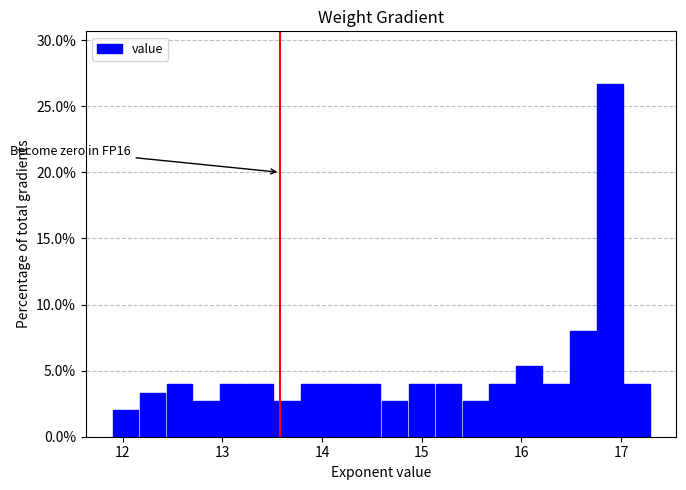

Around what value on the x-axis is the tallest bar? Give the approximate position of its centre, as read against the axis.

16.9